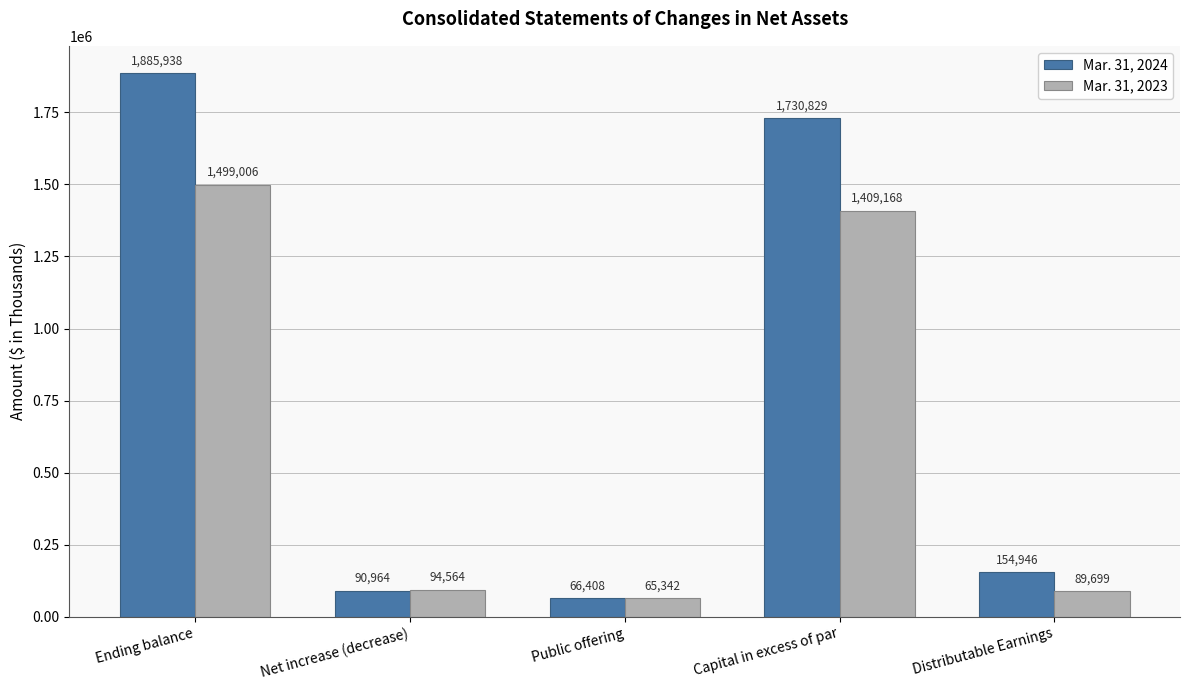

What is the difference between the second highest and second lowest values in the Mar. 31, 2023 series?

1319469